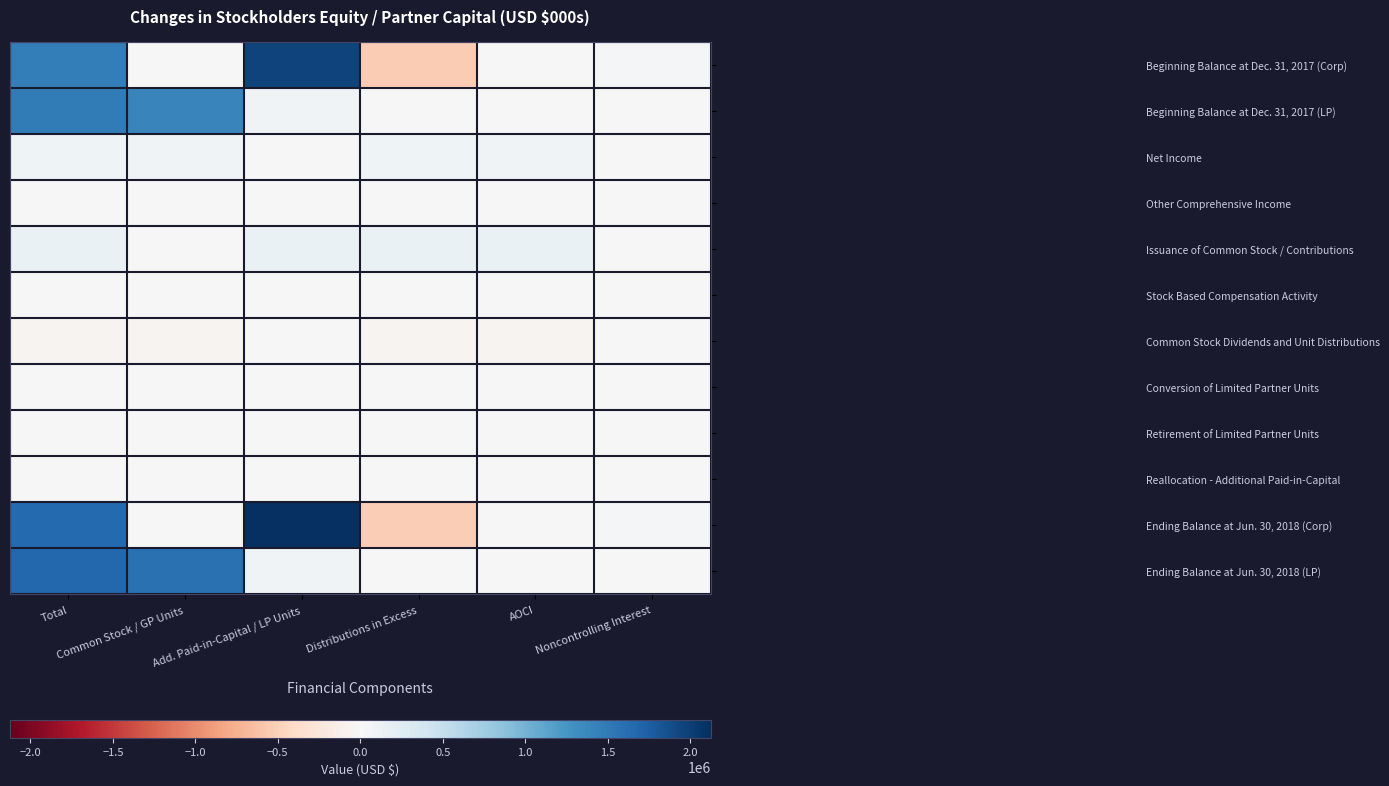

Which category has the lowest value across all series?

Distributions in Excess